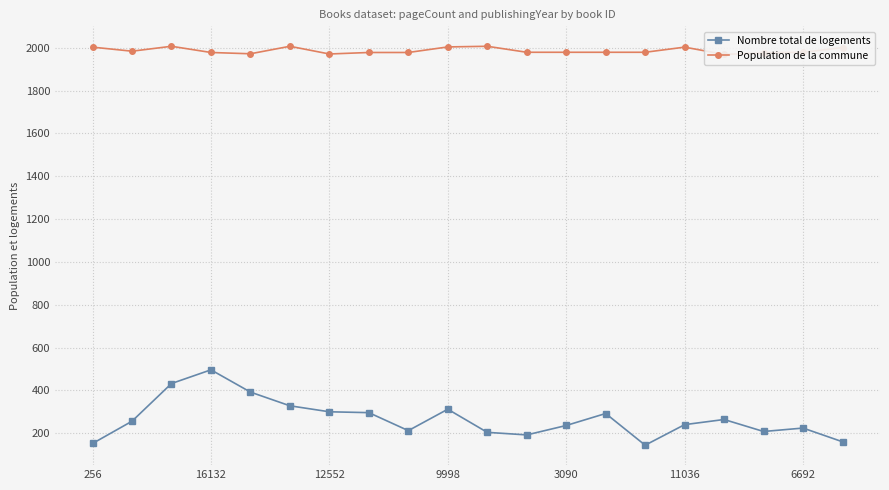

What is the highest value of the Population de la commune series?

2007